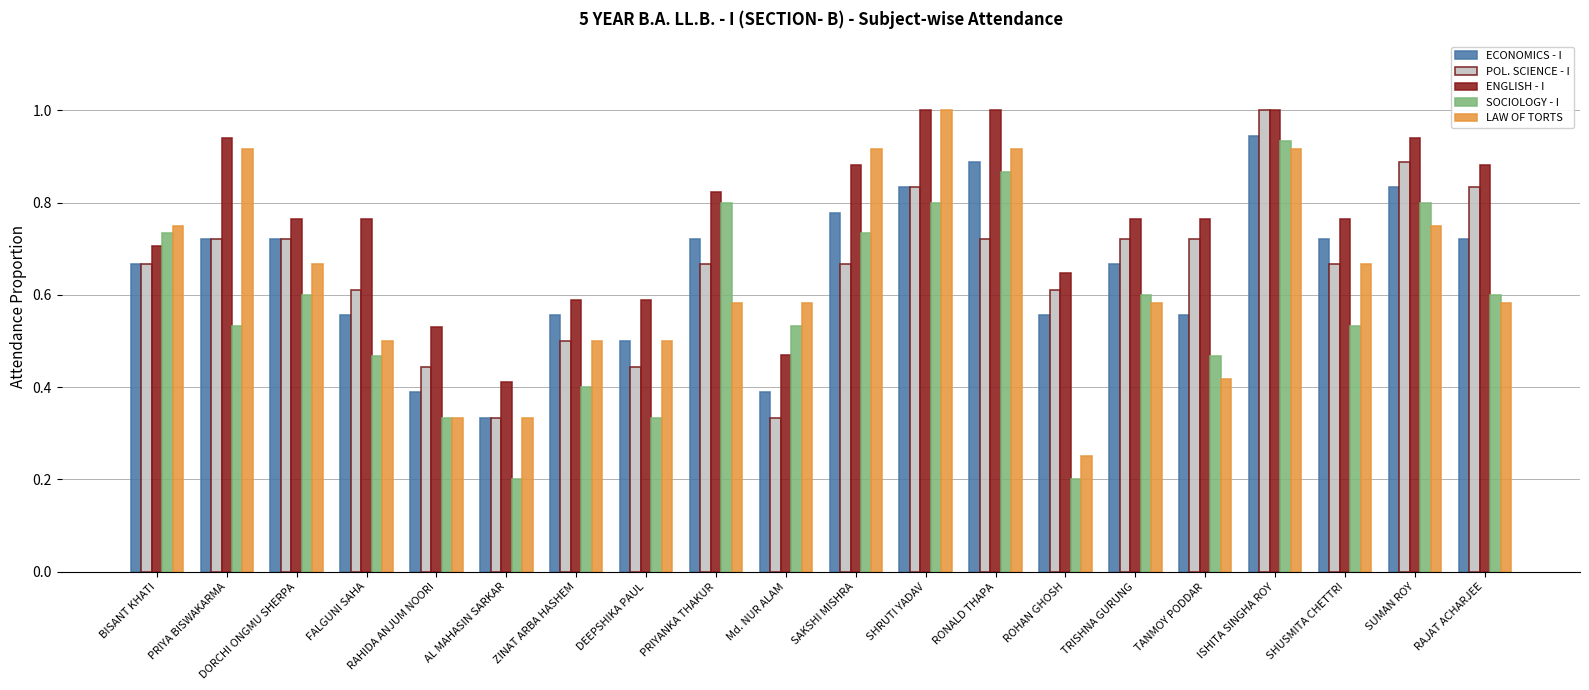

Read the LAW OF TORTS value at SHRUTI YADAV.

1.0